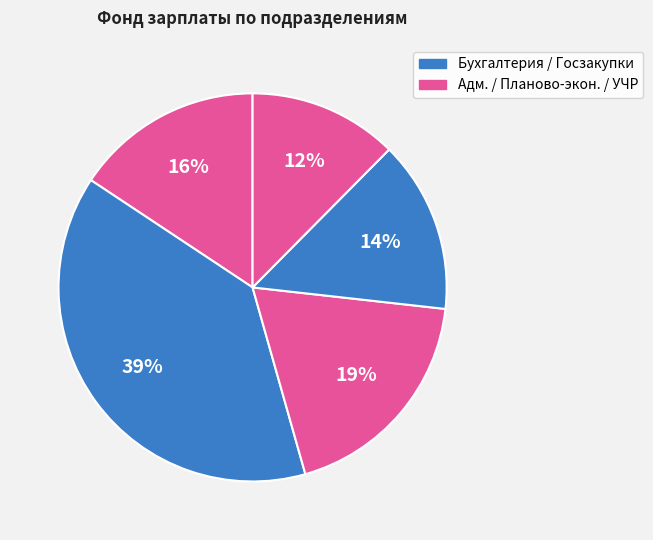

How many slices are in this pie chart?

5